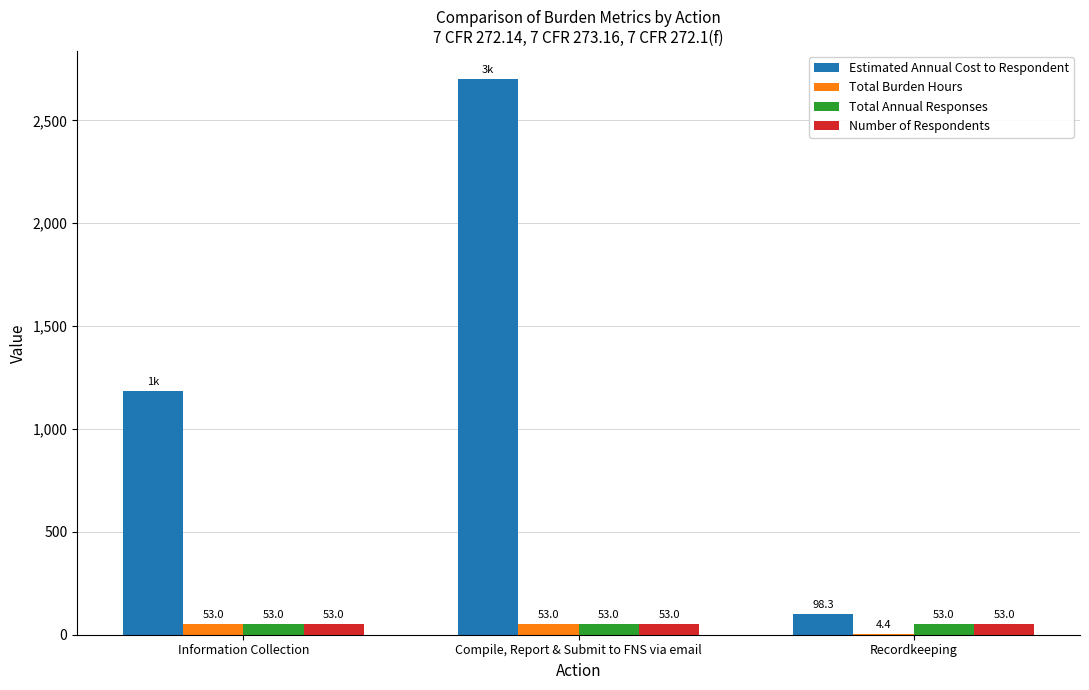

Count the number of categories in the chart.

3